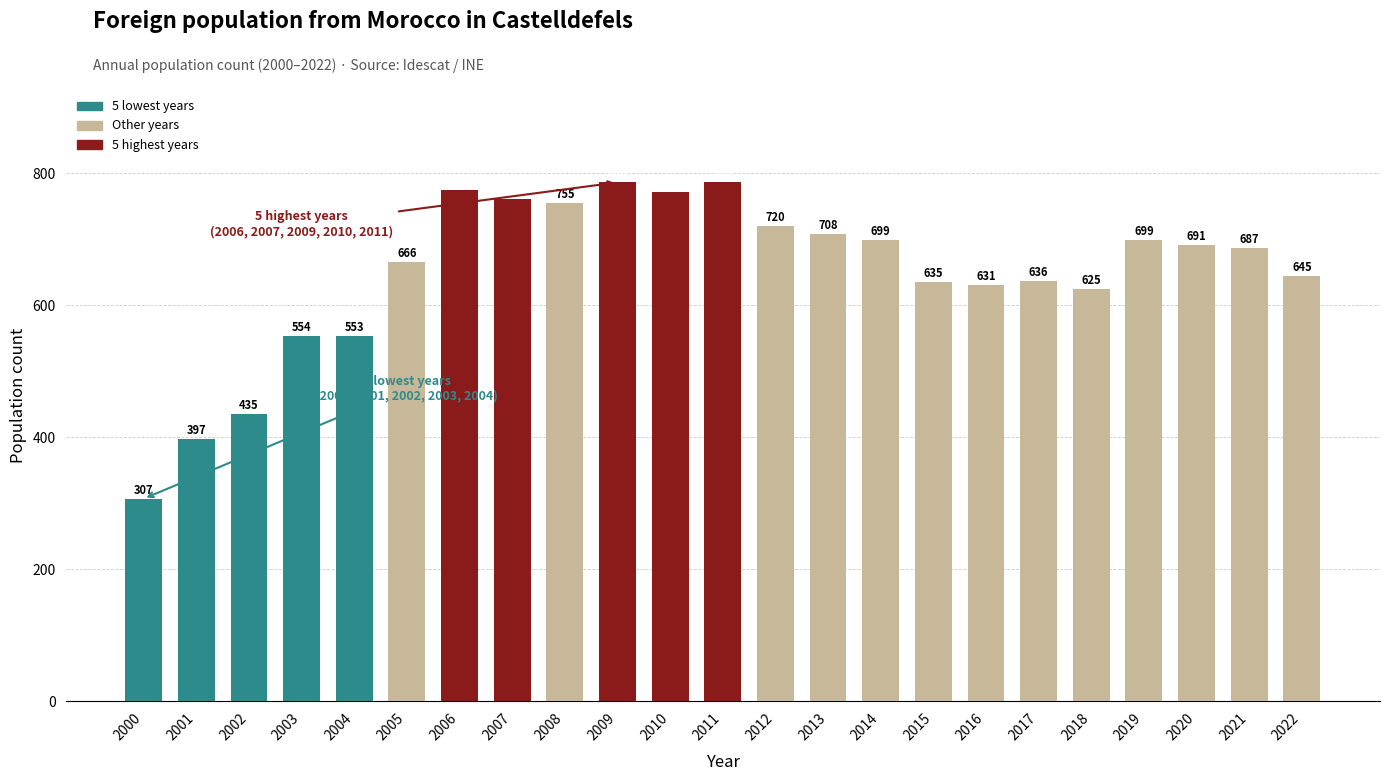

The chart shows a value of 691 at 2020. True or false?

True